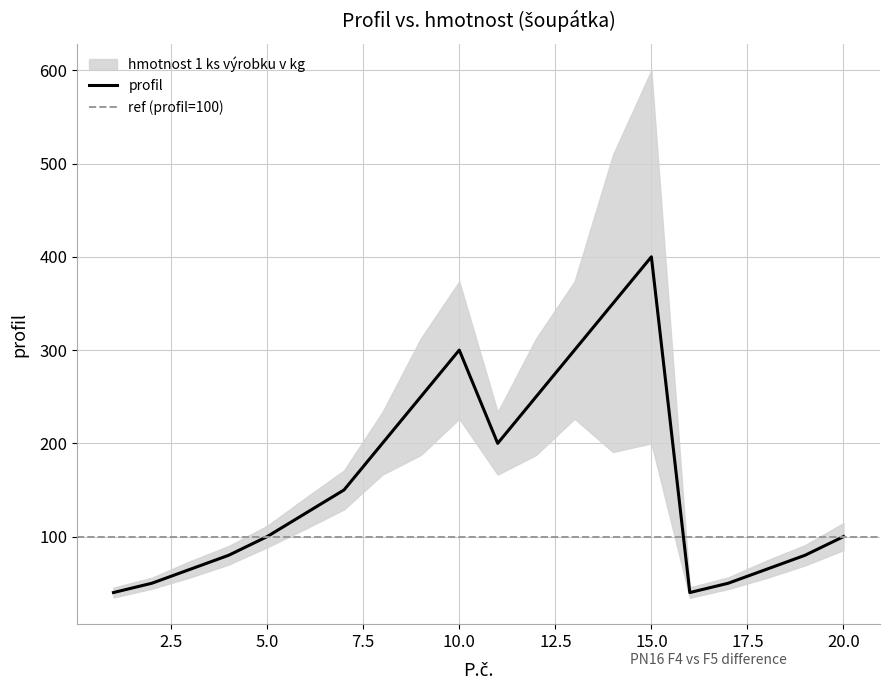

What is the sum of all values?

3195